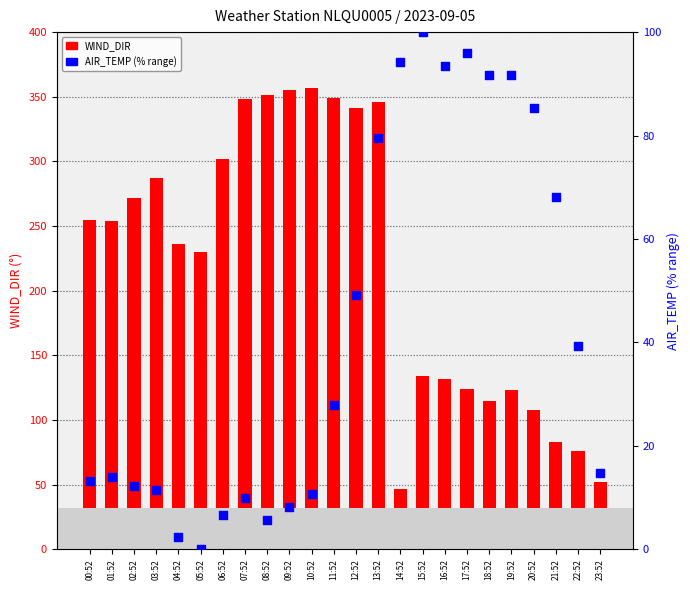

Which series has the largest total across all categories?

WIND_DIR